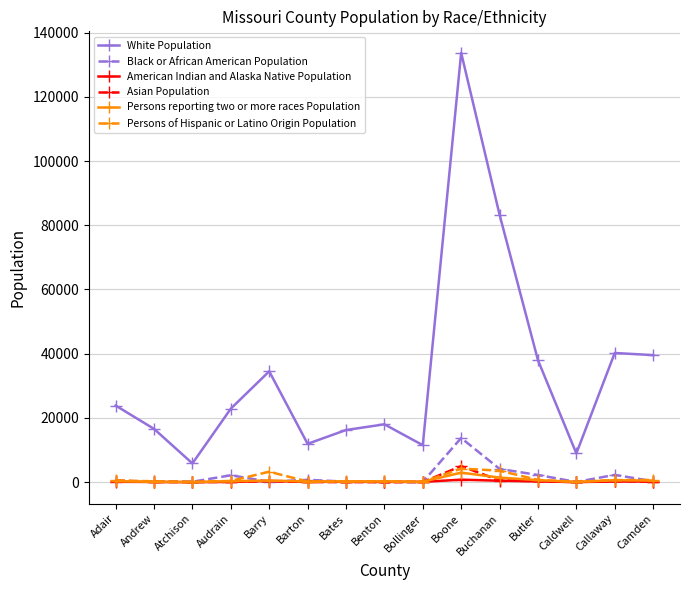

What position from the right is Barry?

11